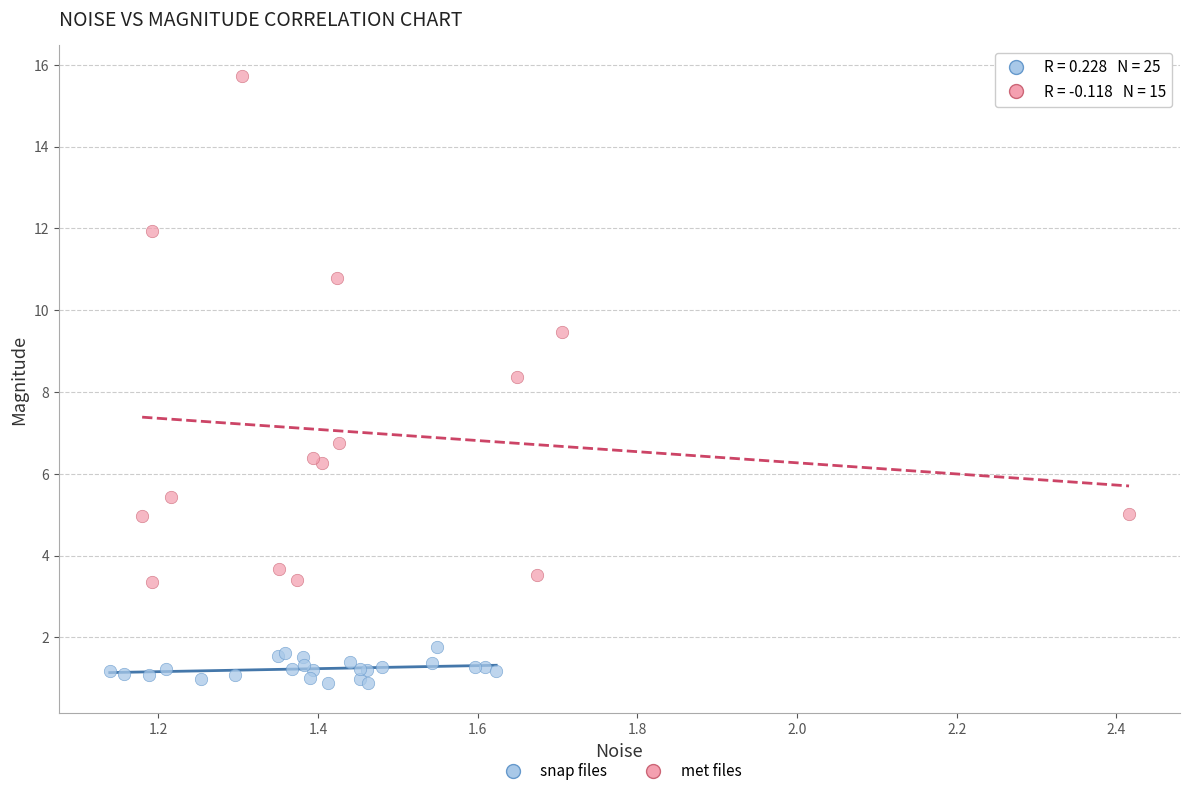

Which series reaches the maximum Y coordinate?

met files